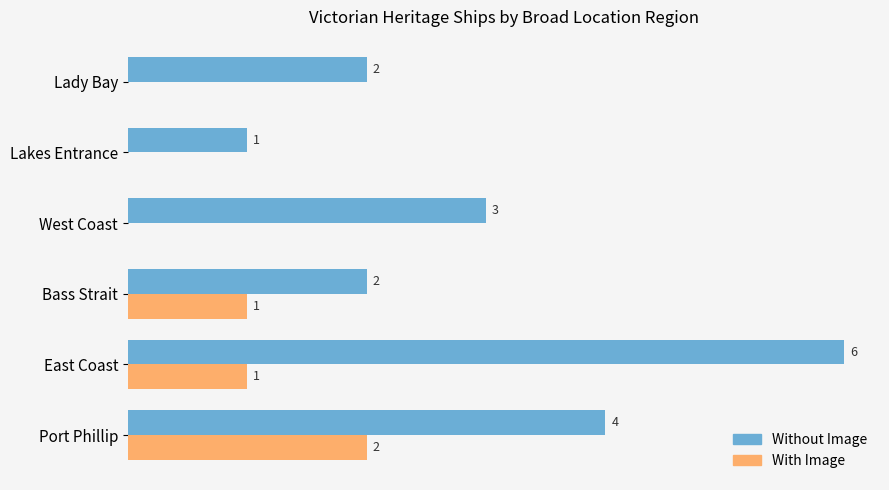

Is the value of Without Image at East Coast greater than the value of With Image at Bass Strait?

Yes